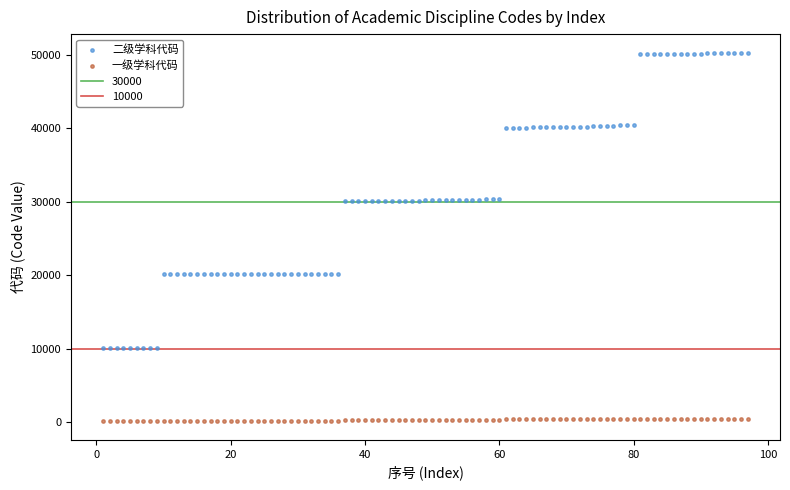

Which series reaches the minimum Y coordinate?

一级学科代码